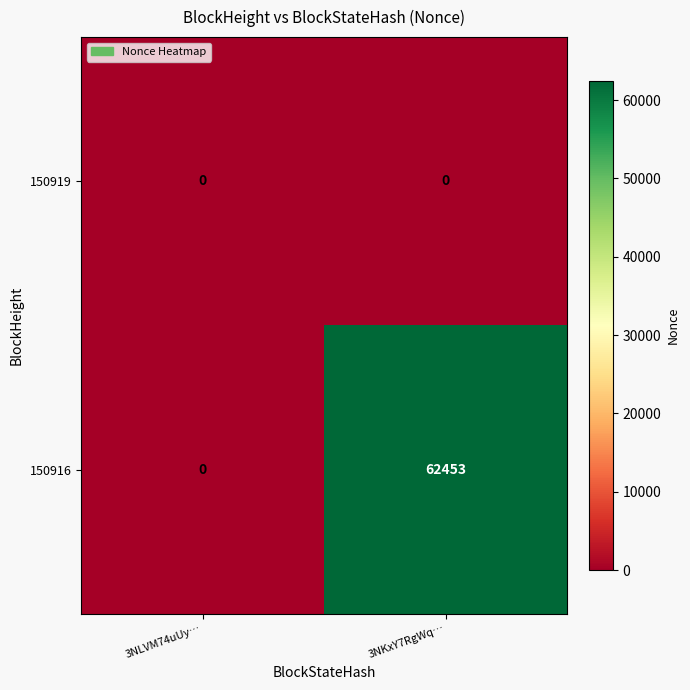

What is the total value across all series at 3NKxY7RgWq…?

62453